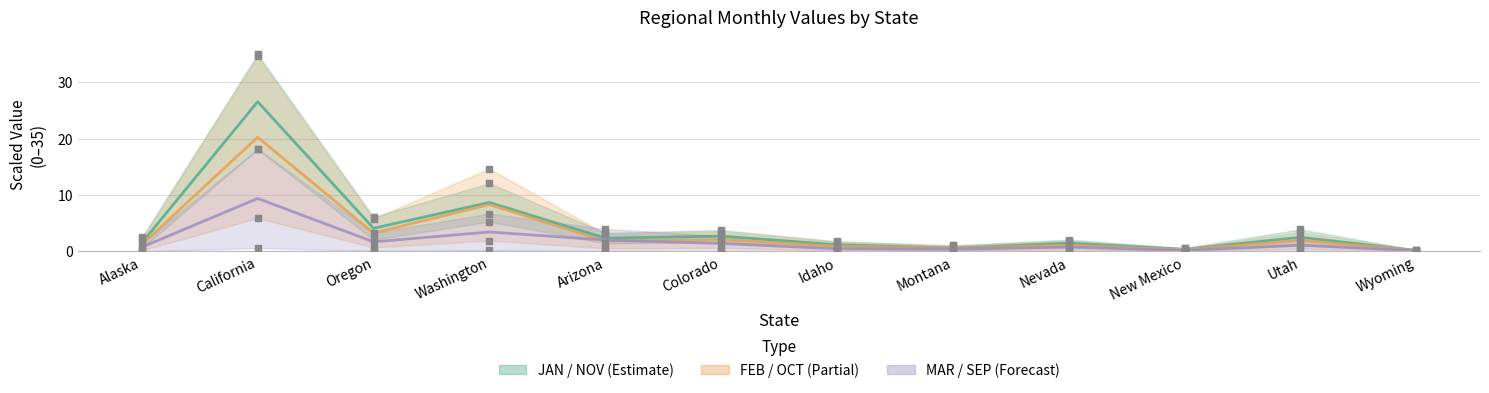

Which series has the widest spread of Y values?

JAN/NOV mid